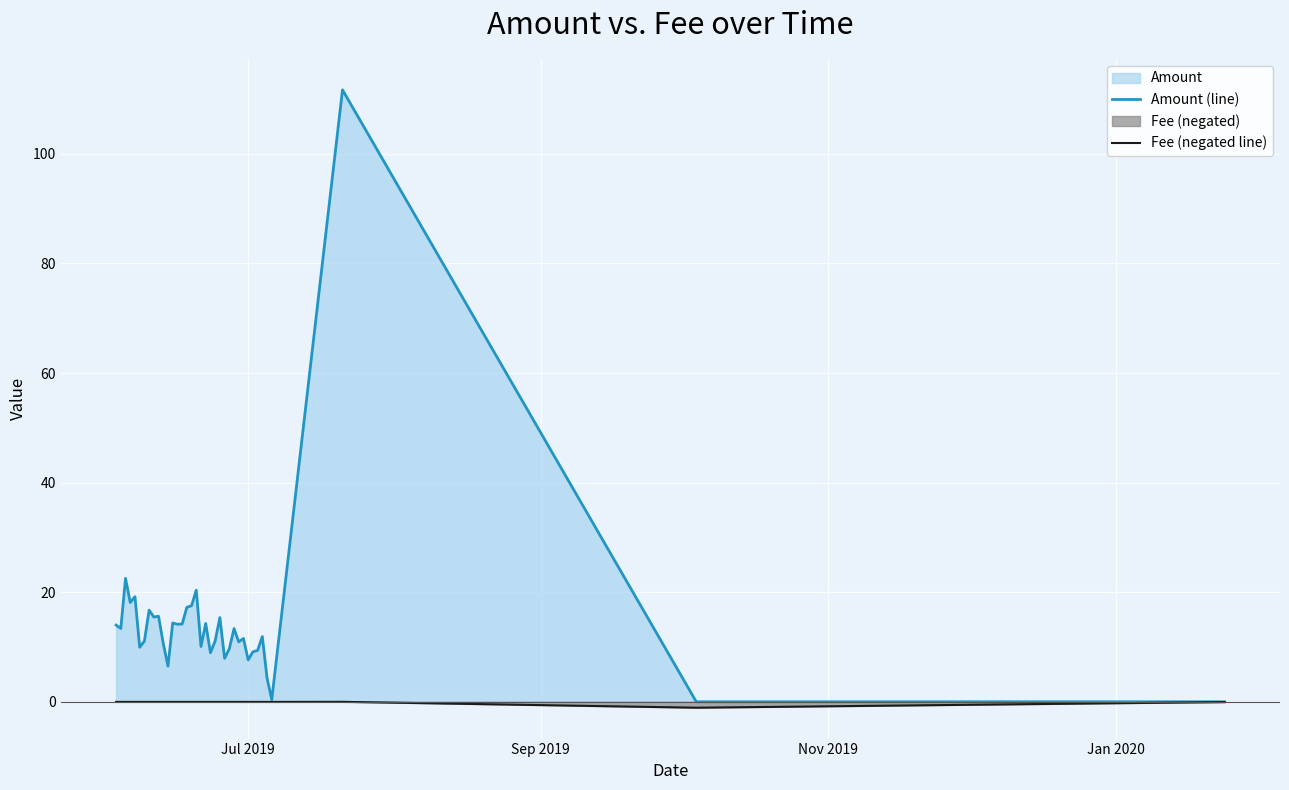

How many positive values does the Amount (line) series have?

36